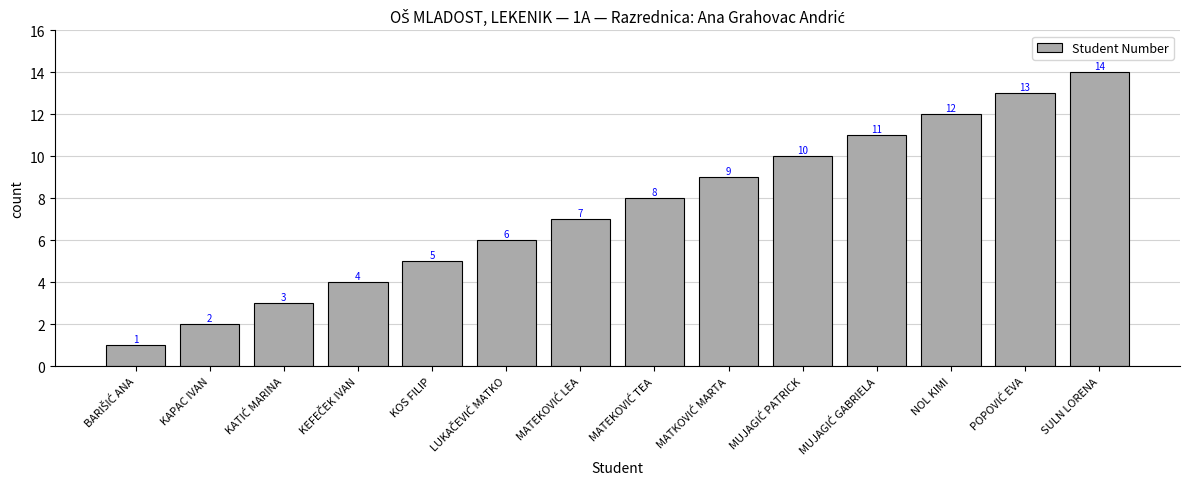

True or false: the data shows 1 at KAPAC IVAN.

False